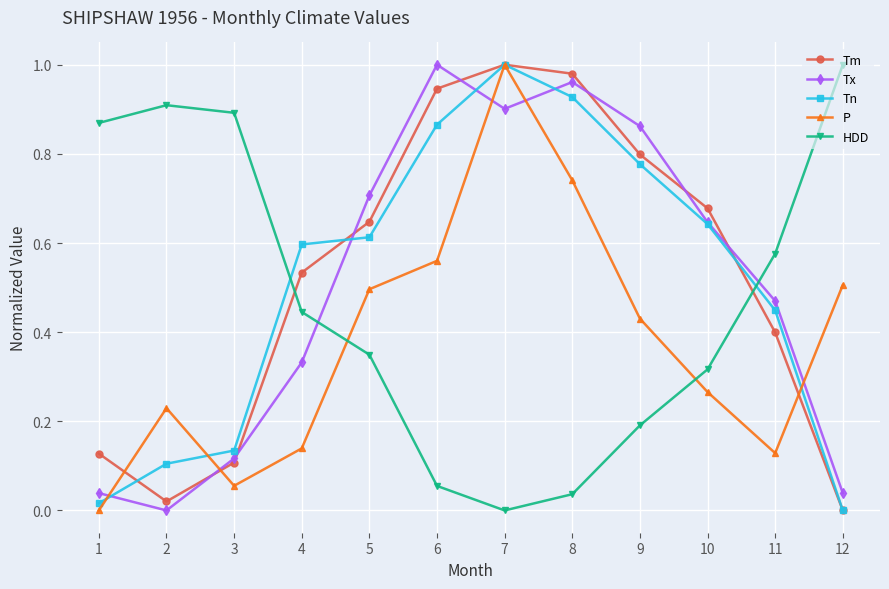

Which series changed the most between 4 and 6?

Tx